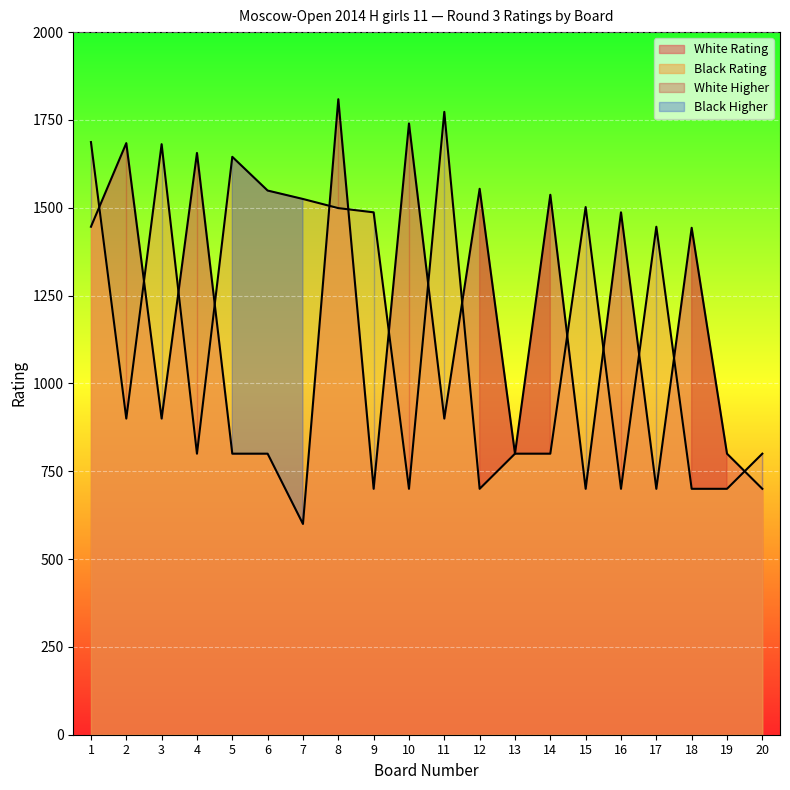

What is the sum of the Black Rating values at 18 and 19?

1400